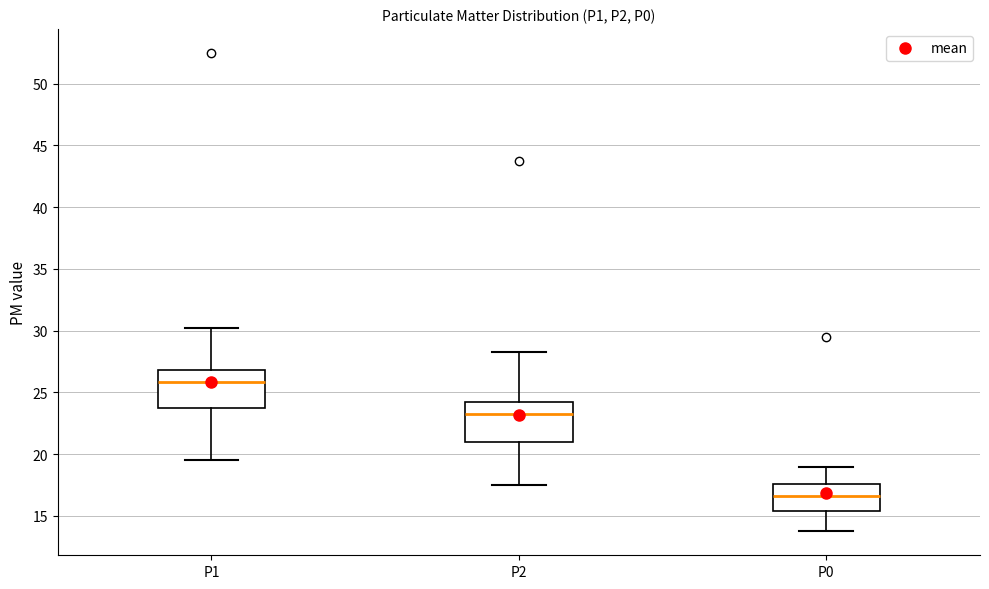

Reading left to right, transcribe this box plot: for each box, give where its median line is, the range the box spans, and where its two whiskers end, as read against the y-axis. The values are not printed on the chart, so give them approximately, as read against the axis.

P1: median 26.0, box 24.0 to 27.0, whiskers 19.5 to 30.5
P2: median 23.5, box 21.0 to 24.5, whiskers 17.5 to 28.5
P0: median 16.5, box 15.5 to 17.5, whiskers 14.0 to 19.0